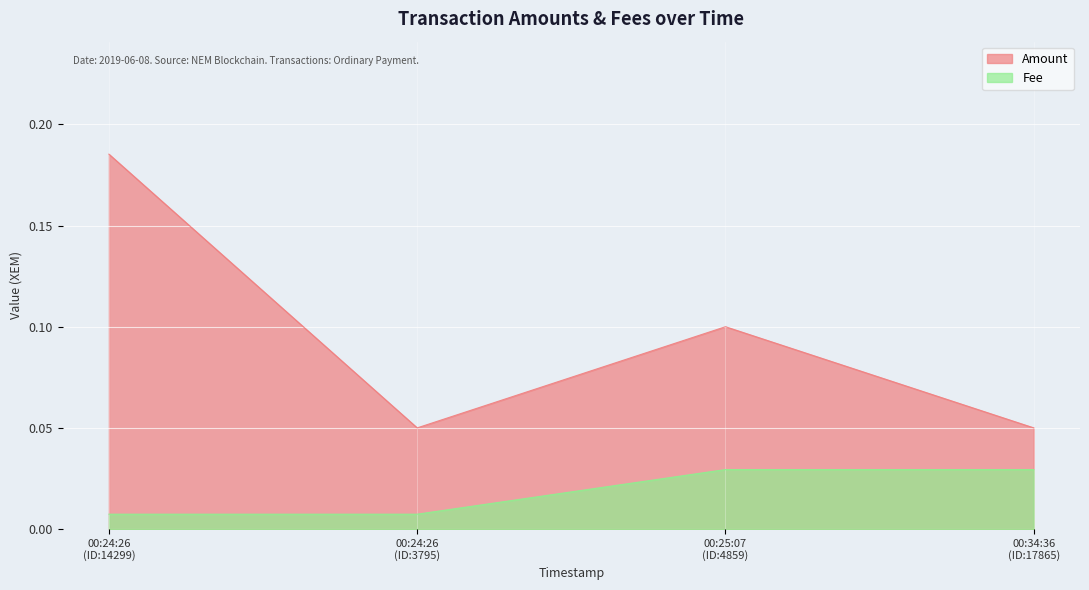

True or false: Amount and Fee intersect in this chart.

False